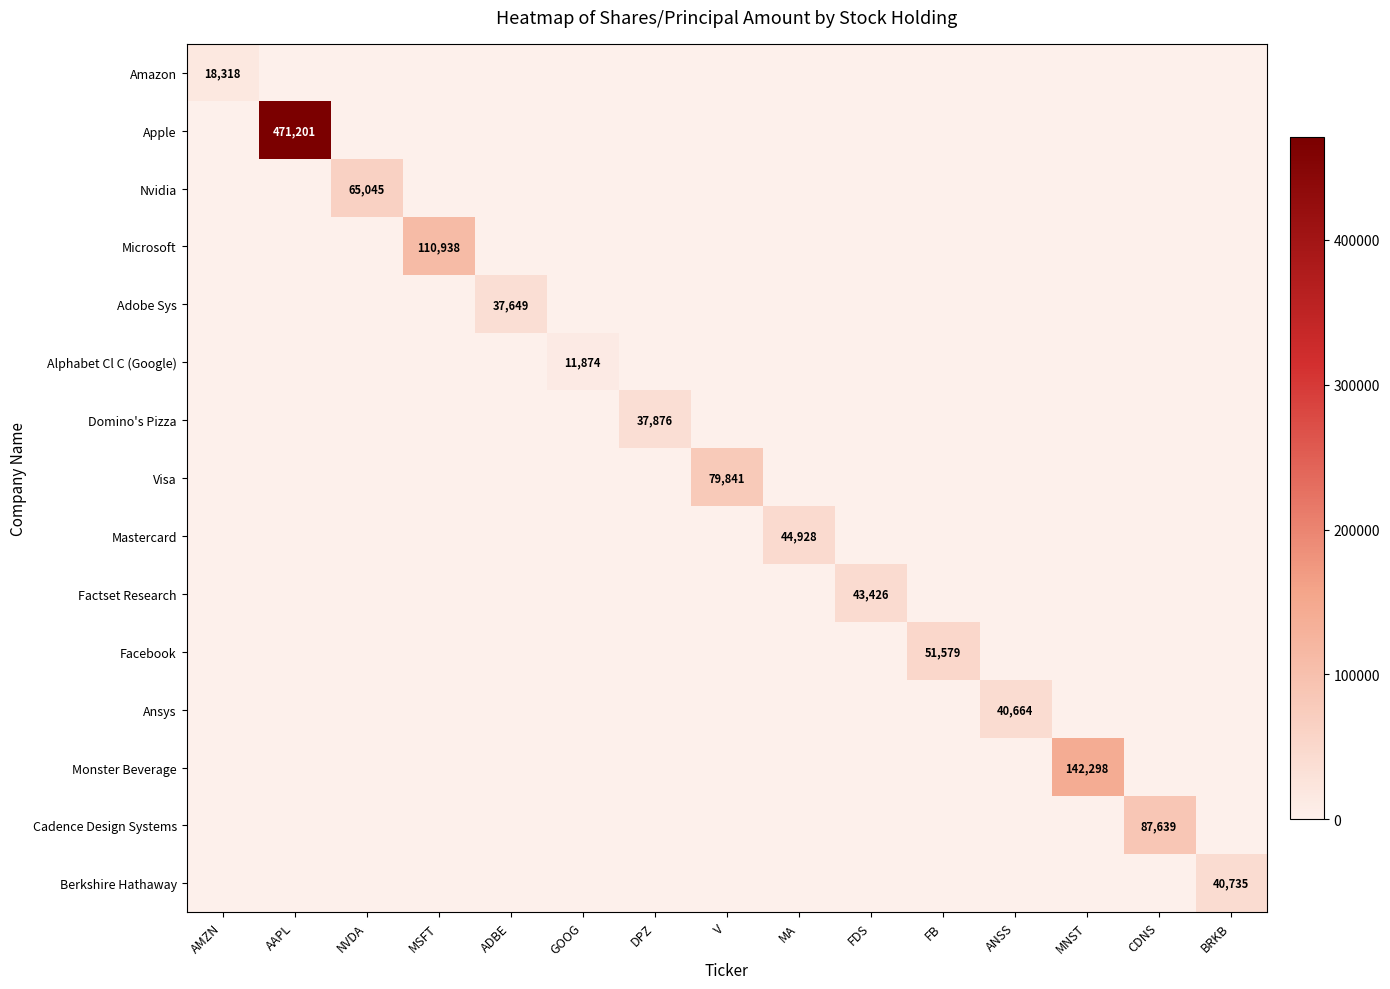

The Cadence Design Systems series shows 0 at FDS. True or false?

True